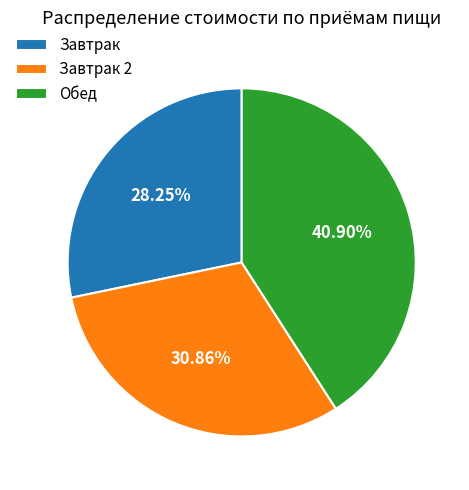

Does any single category account for the majority?

No